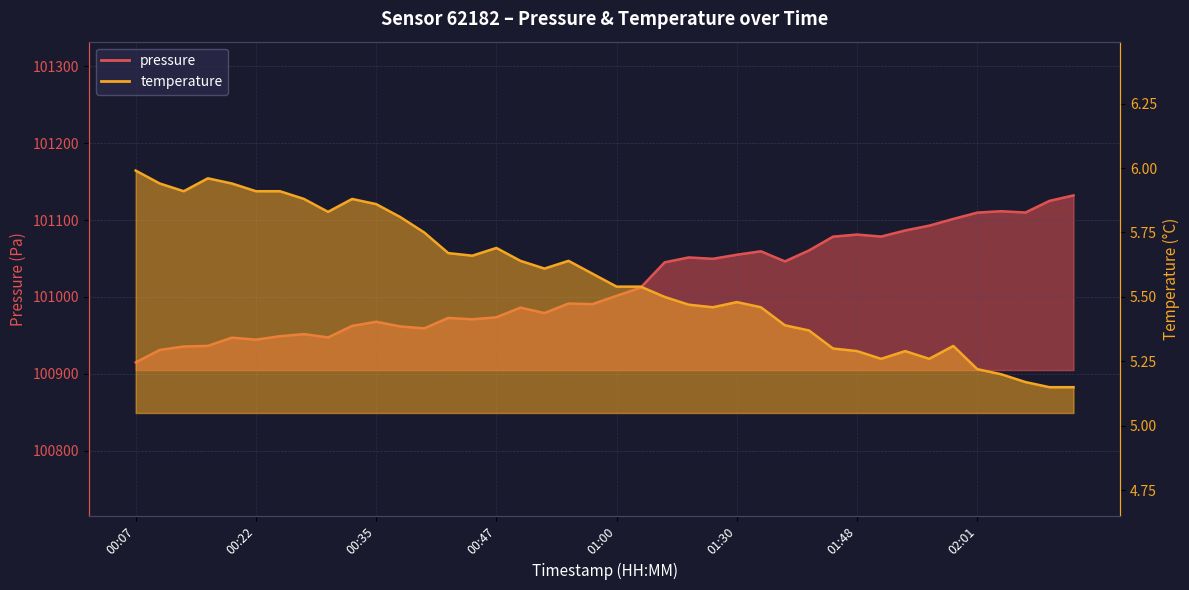

Reading right to left, extract all data points from this chart.

pressure: 02:11=101132.1	02:08=101125.0	02:06=101109.8	02:03=101111.5	02:01=101109.7	01:58=101101.5	01:55=101092.8	01:53=101086.5	01:50=101078.6	01:48=101081.2	01:45=101078.4	01:38=101060.5	01:35=101046.2	01:33=101059.4	01:30=101054.9	01:28=101049.6	01:25=101051.4	01:20=101045.1	01:06=101012.1	01:00=101001.5	00:58=100990.7	00:55=100991.4	00:53=100979.1	00:50=100986.1	00:47=100973.5	00:45=100970.9	00:42=100972.7	00:40=100959.2	00:37=100961.6	00:35=100967.7	00:32=100962.3	00:30=100947.3	00:27=100951.7	00:25=100948.9	00:22=100944.4	00:20=100947.0	00:17=100936.3	00:15=100935.6	00:13=100931.0	00:07=100914.9
temperature: 02:11=5.2	02:08=5.2	02:06=5.2	02:03=5.2	02:01=5.2	01:58=5.3	01:55=5.3	01:53=5.3	01:50=5.3	01:48=5.3	01:45=5.3	01:38=5.4	01:35=5.4	01:33=5.5	01:30=5.5	01:28=5.5	01:25=5.5	01:20=5.5	01:06=5.5	01:00=5.5	00:58=5.6	00:55=5.6	00:53=5.6	00:50=5.6	00:47=5.7	00:45=5.7	00:42=5.7	00:40=5.8	00:37=5.8	00:35=5.9	00:32=5.9	00:30=5.8	00:27=5.9	00:25=5.9	00:22=5.9	00:20=5.9	00:17=6.0	00:15=5.9	00:13=5.9	00:07=6.0